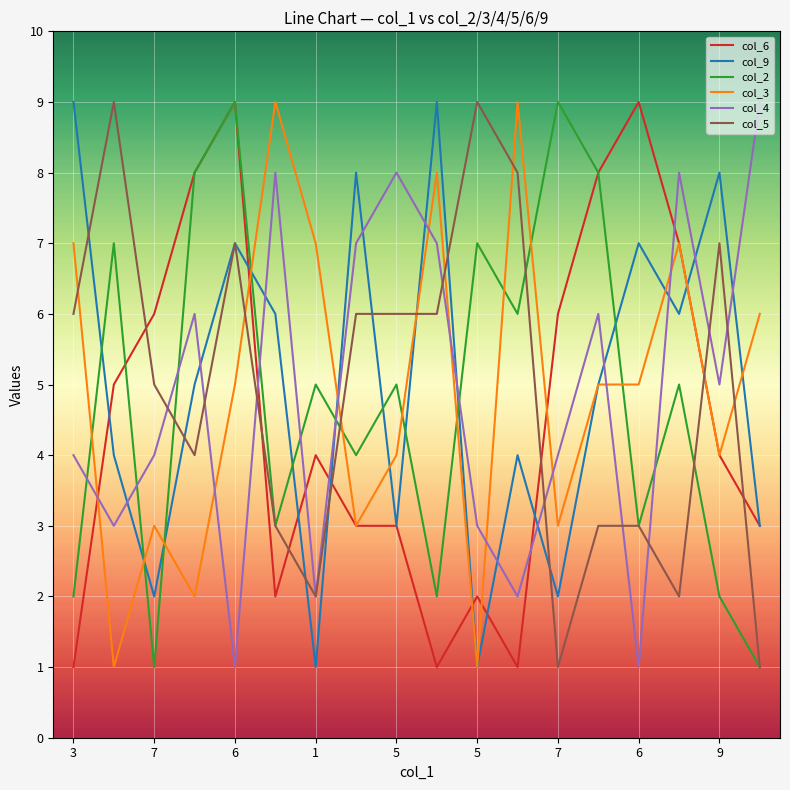

After their last crossing, which series has the higher values: col_4 or col_2?

col_4